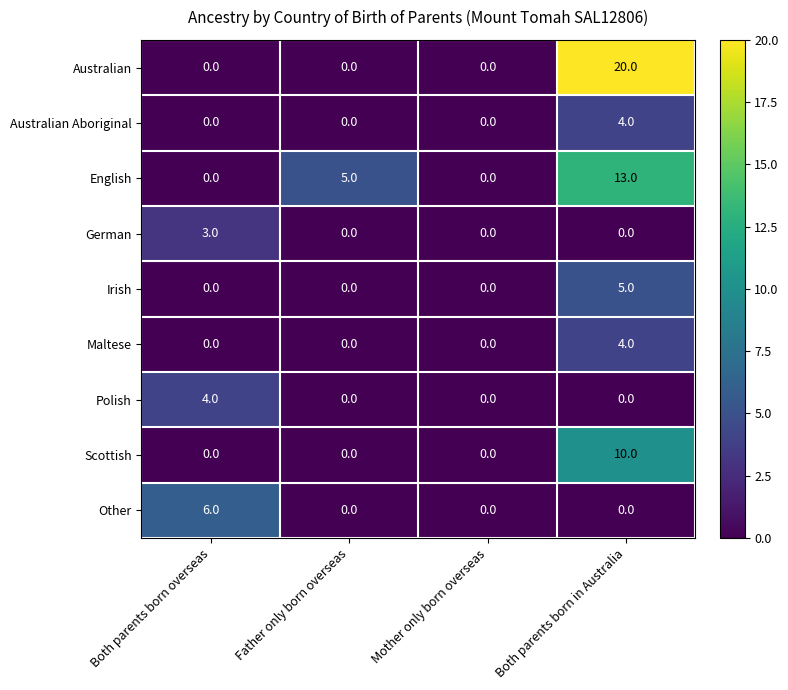

True or false: Maltese has a value of -2 at Father only born overseas.

False